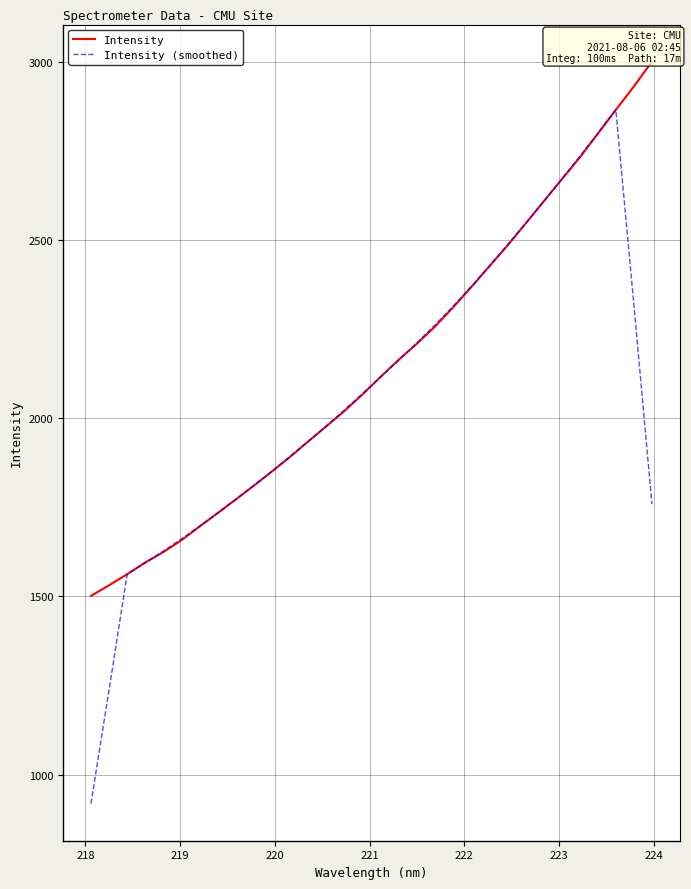

Rank the series by their maximum value, from lowest to highest.

Intensity (smoothed), Intensity